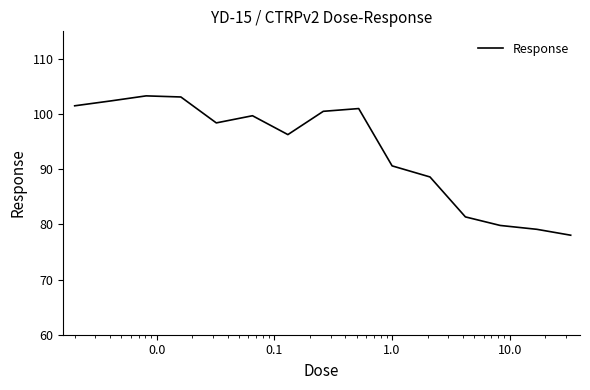

How many lines are shown in the chart?

1